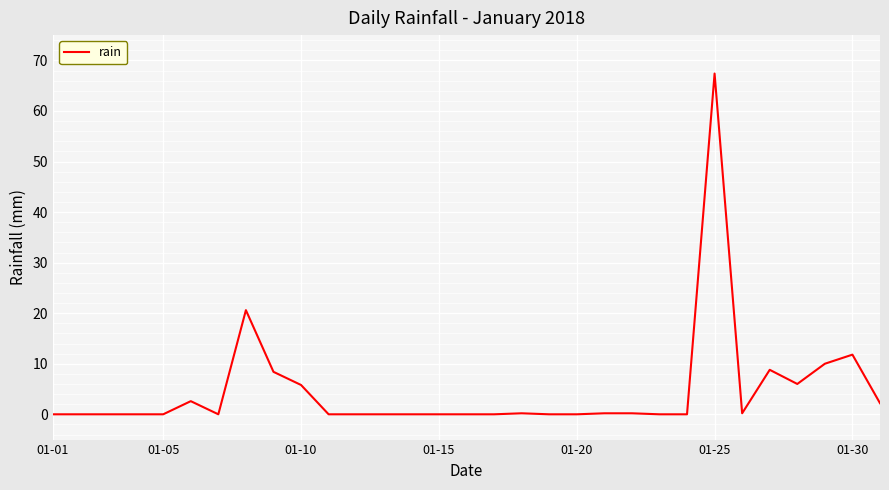

What is the difference between the maximum and minimum values?

67.4